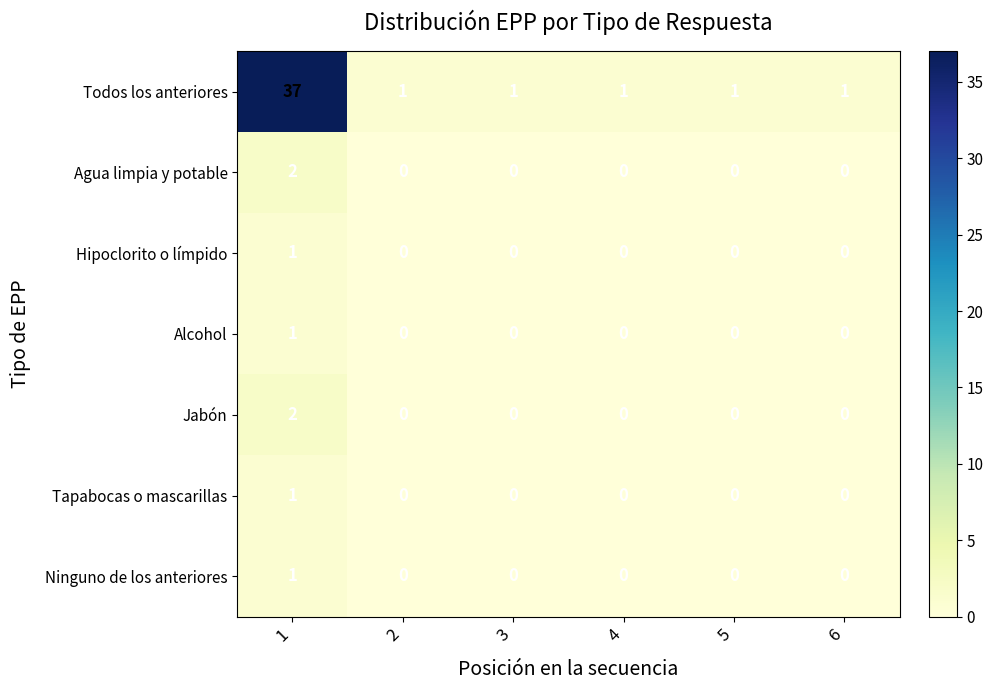

True or false: Jabón has a value of 0 at 3.

True